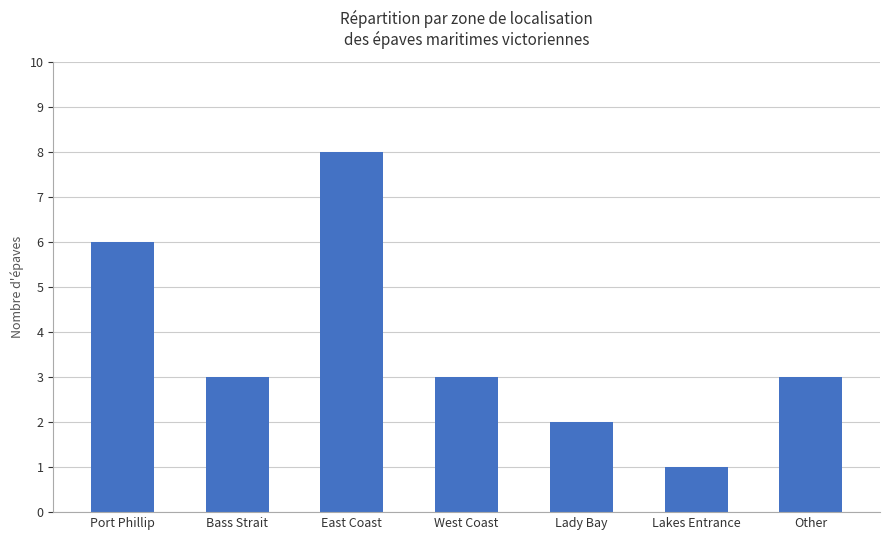

At which category does the chart reach its minimum across all series?

Lakes Entrance